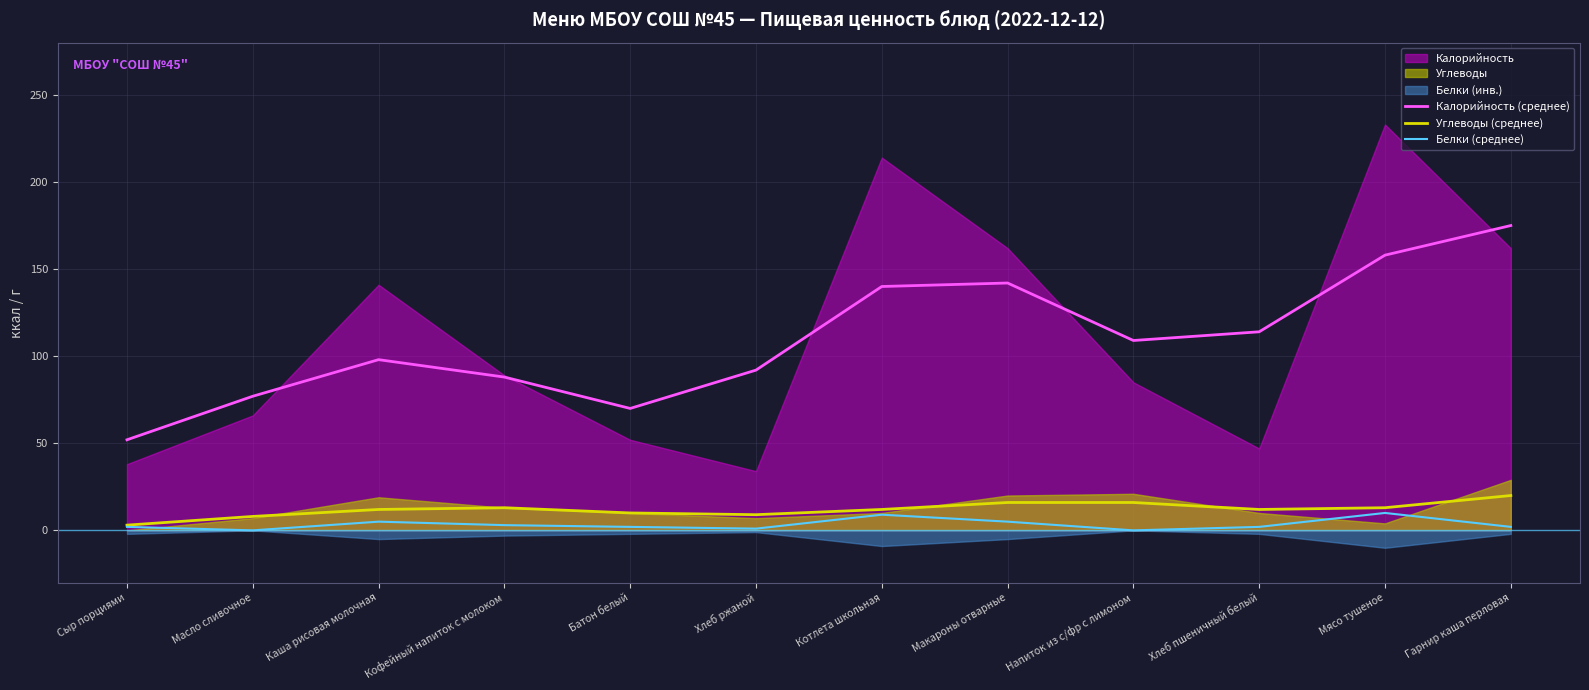

Reading left to right, extract all data points from this chart.

Калорийность (среднее): Сыр порциями=52	Масло сливочное=77	Каша рисовая молочная=98	Кофейный напиток с молоком=88	Батон белый=70	Хлеб ржаной=92	Котлета школьная=140	Макароны отварные=142	Напиток из с/фр с лимоном=109	Хлеб пшеничный белый=114	Мясо тушеное=158	Гарнир каша перловая=175
Углеводы (среднее): Сыр порциями=3	Масло сливочное=8	Каша рисовая молочная=12	Кофейный напиток с молоком=13	Батон белый=10	Хлеб ржаной=9	Котлета школьная=12	Макароны отварные=16	Напиток из с/фр с лимоном=16	Хлеб пшеничный белый=12	Мясо тушеное=13	Гарнир каша перловая=20
Белки (среднее): Сыр порциями=2	Масло сливочное=0	Каша рисовая молочная=5	Кофейный напиток с молоком=3	Батон белый=2	Хлеб ржаной=1	Котлета школьная=9	Макароны отварные=5	Напиток из с/фр с лимоном=0	Хлеб пшеничный белый=2	Мясо тушеное=10	Гарнир каша перловая=2